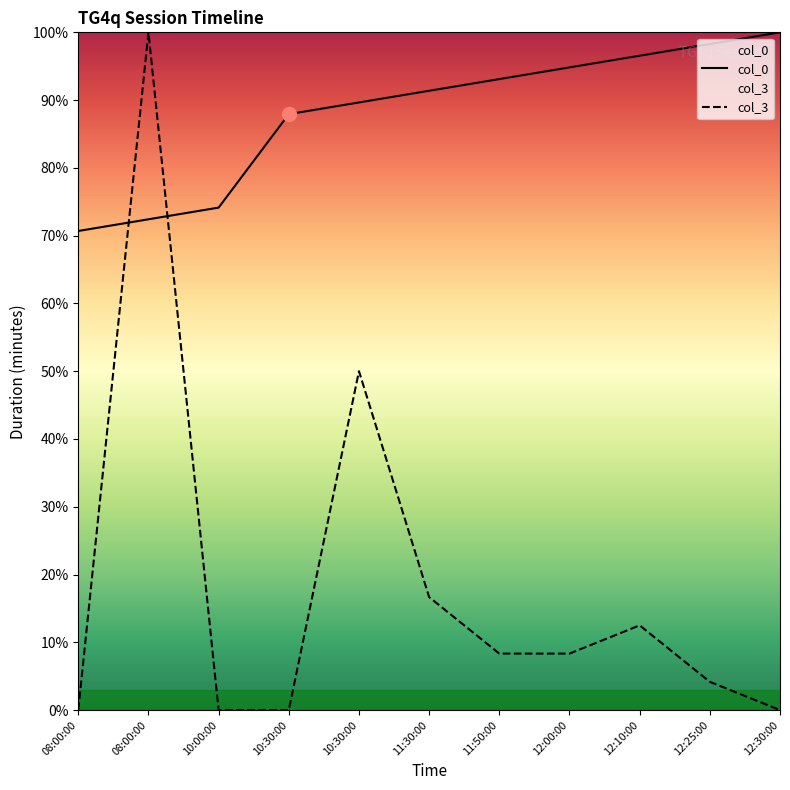

True or false: col_3 has more than 1 interior local peaks.

True